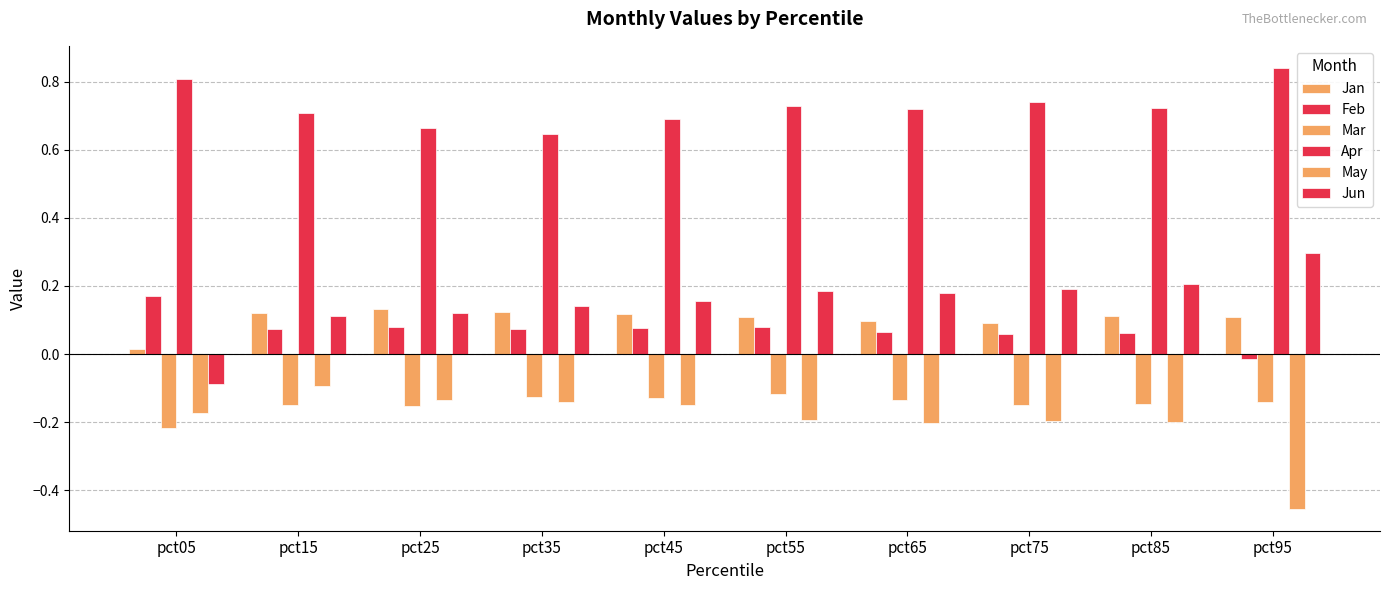

Rank the categories by Jun value from lowest to highest.

pct05, pct15, pct25, pct35, pct45, pct65, pct55, pct75, pct85, pct95